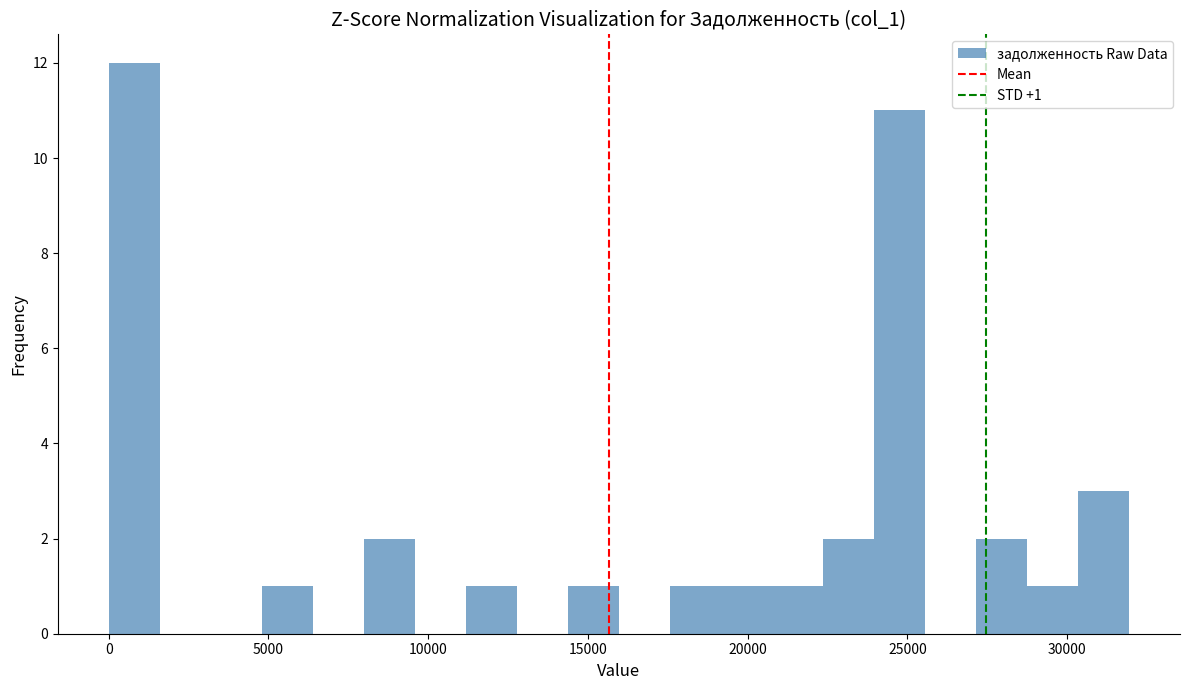

Around what value on the x-axis is the tallest bar? Give the approximate position of its centre, as read against the axis.

1000